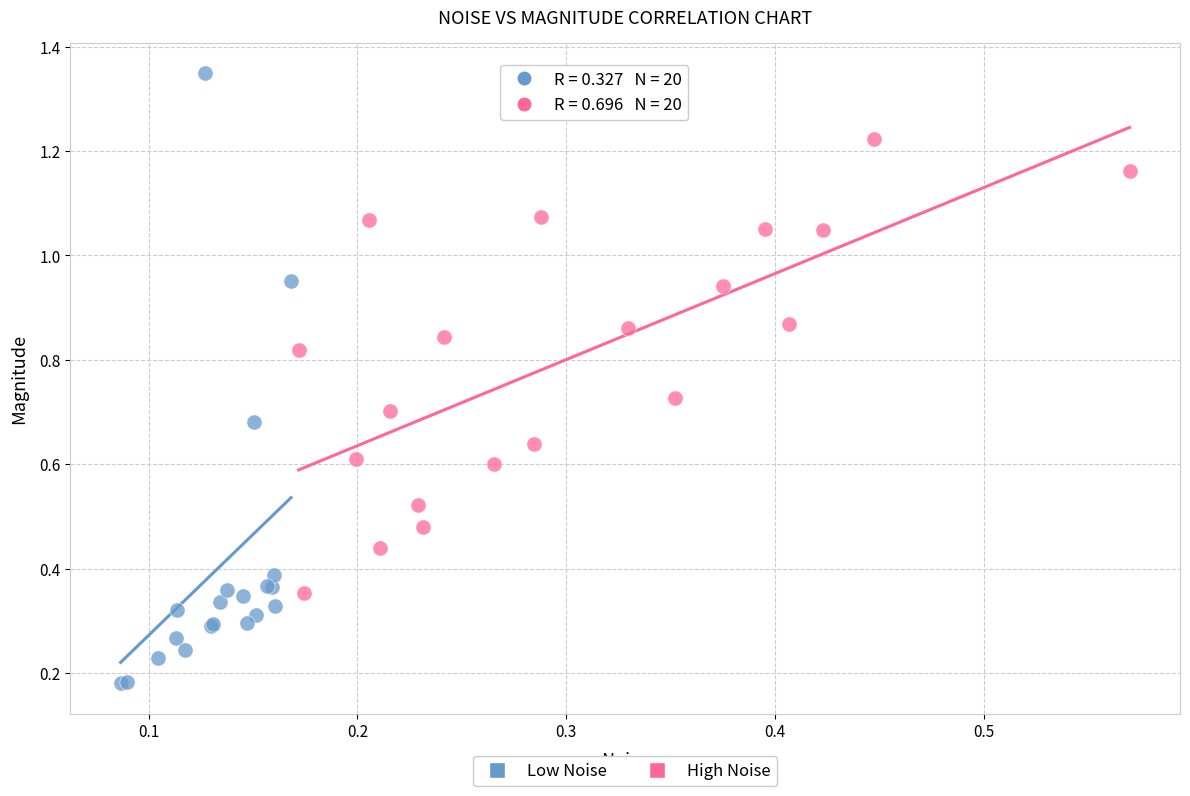

Which series contains the highest Y value?

Low Noise